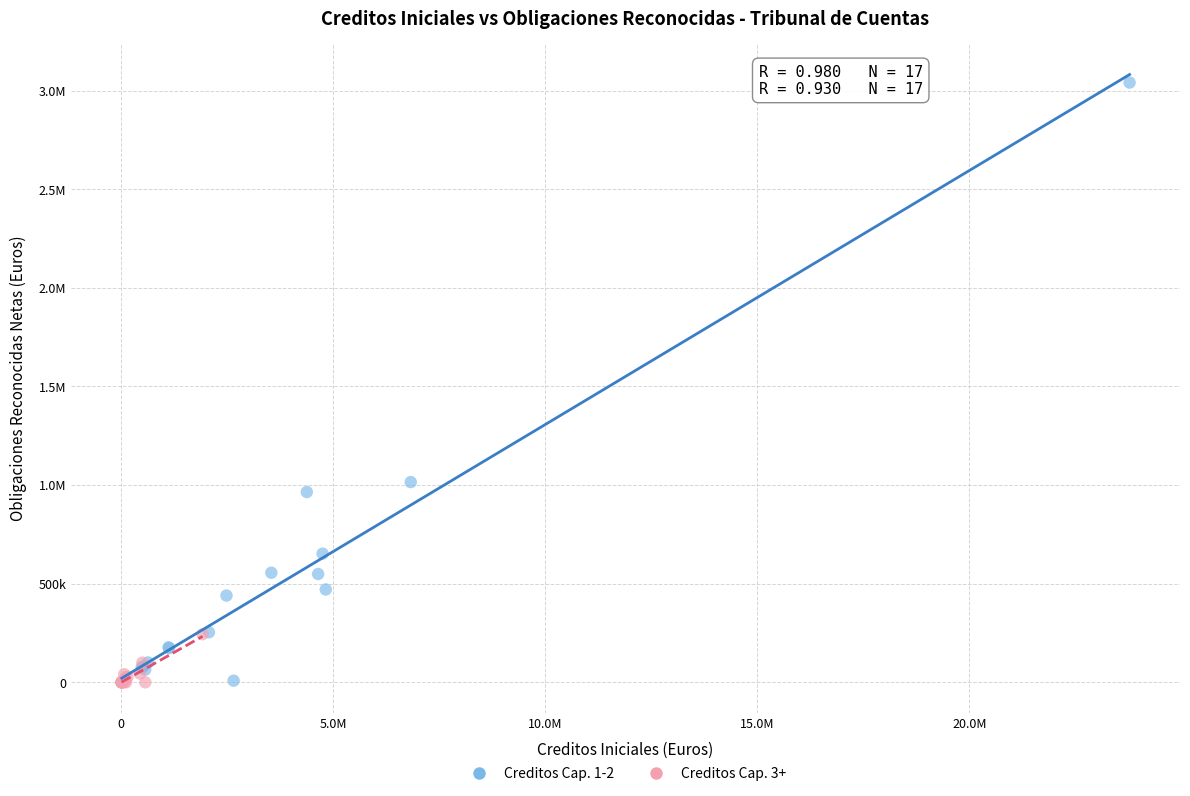

What are all the series names shown in the legend?

Creditos Cap. 1-2, Creditos Cap. 3+